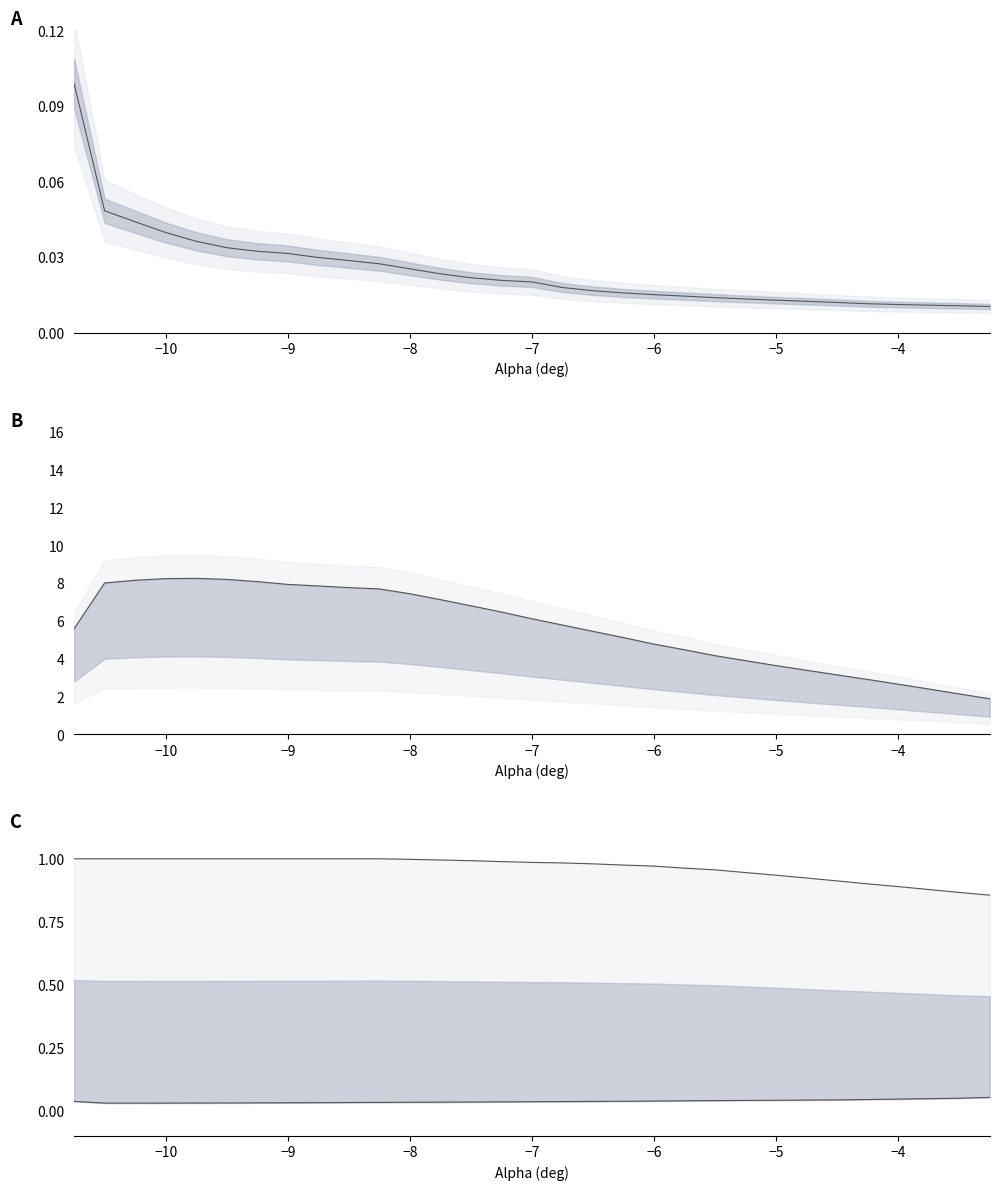

What is the value of the Cl point at the 13th from the left?

7.1